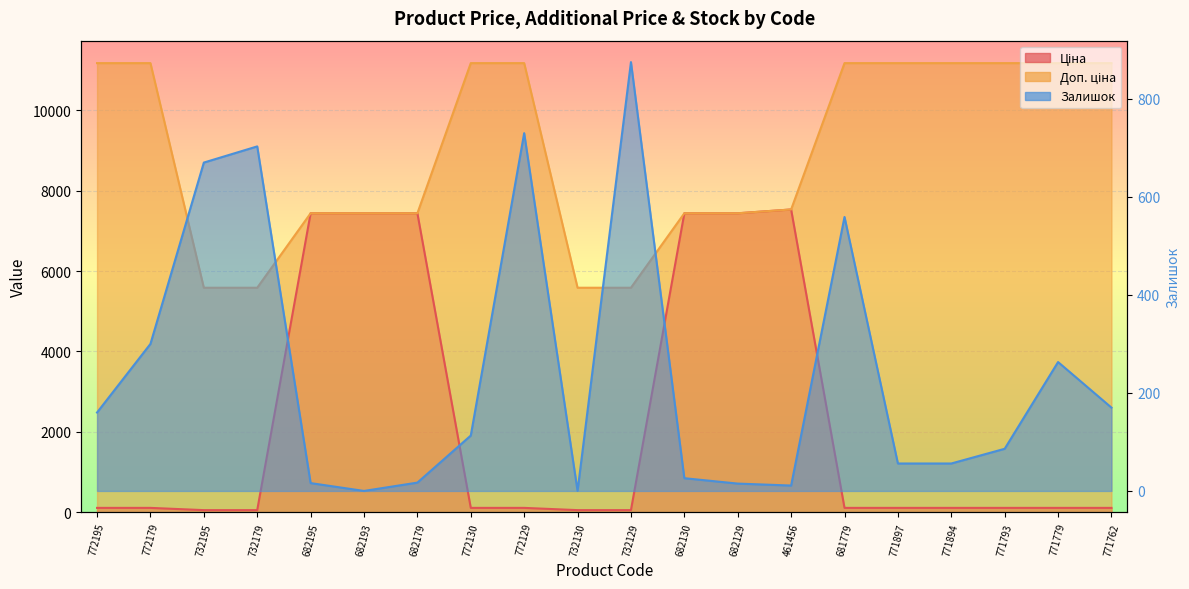

What are all the series names shown in the legend?

Ціна, Доп. ціна, Залишок